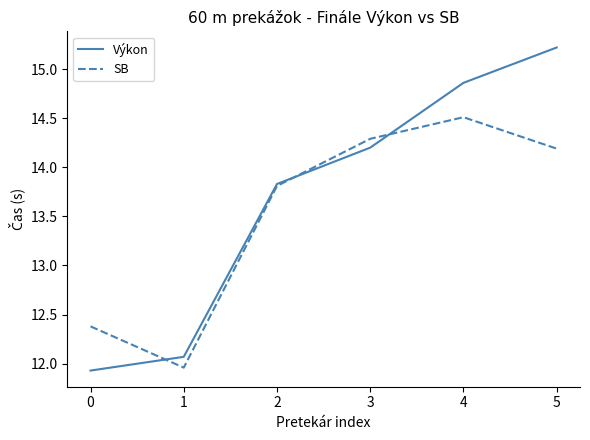

Rank the series at 1 from lowest to highest value.

SB, Výkon